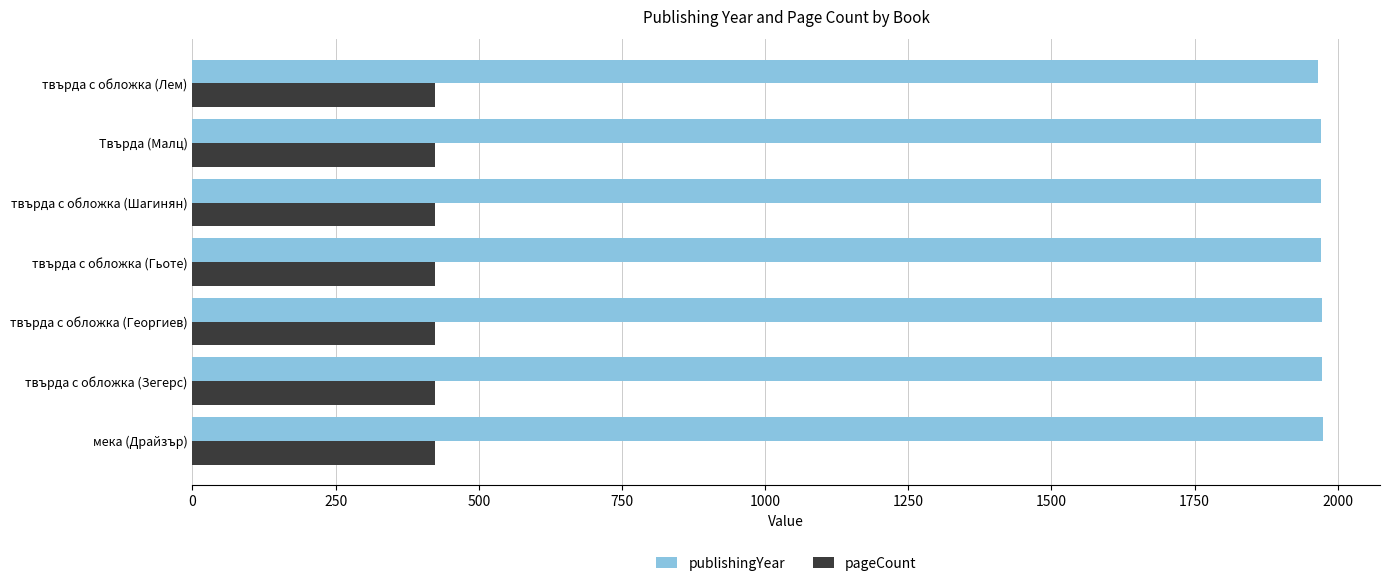

Rank the series by their average value, from highest to lowest.

publishingYear, pageCount